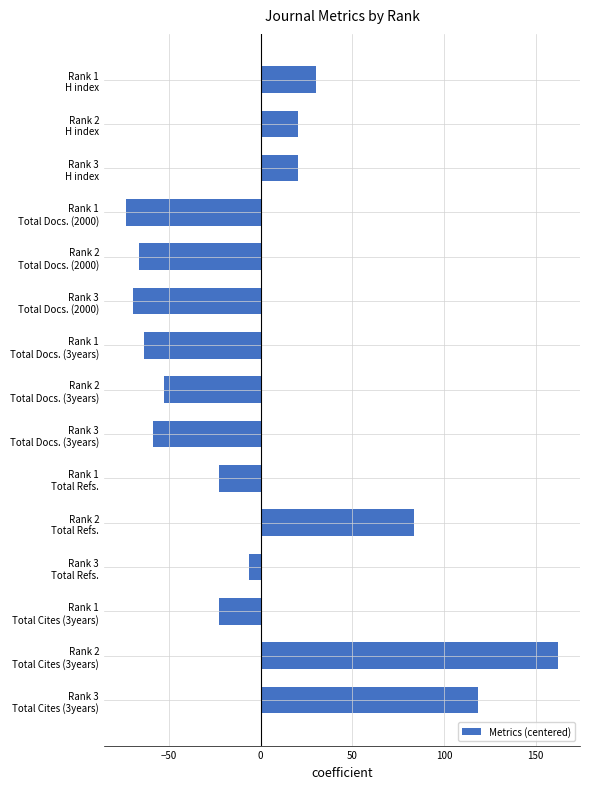

Reading top to bottom, extract all data points from this chart.

30.5	20.5	20.5	-73.5	-66.5	-69.5	-63.5	-52.5	-58.5	-22.5	83.5	-6.5	-22.5	162.5	118.5